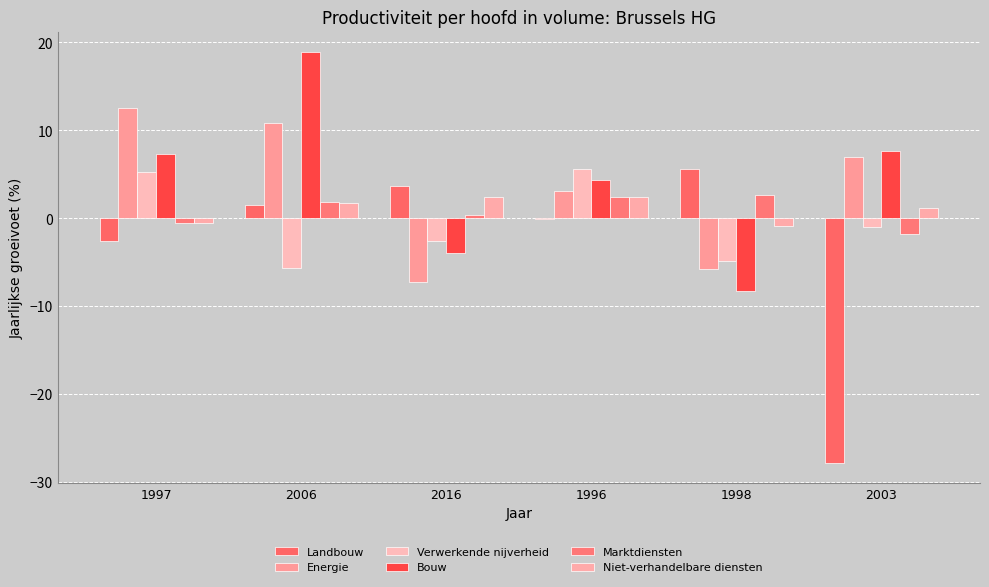

Are the bars horizontal?

No